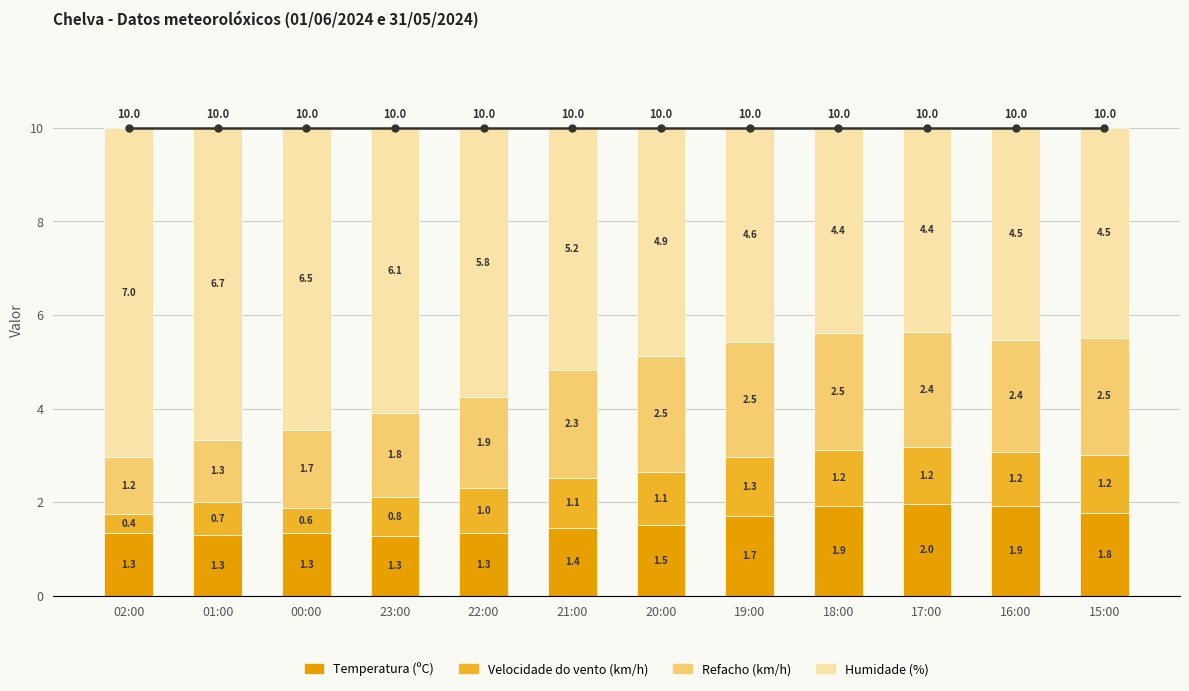

At how many categories does at least one series exceed 8?

12